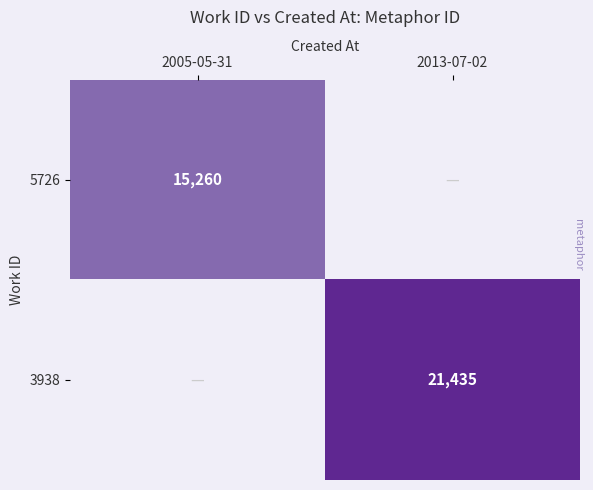

True or false: 3938 has a value of 29613 at 2013-07-02.

False